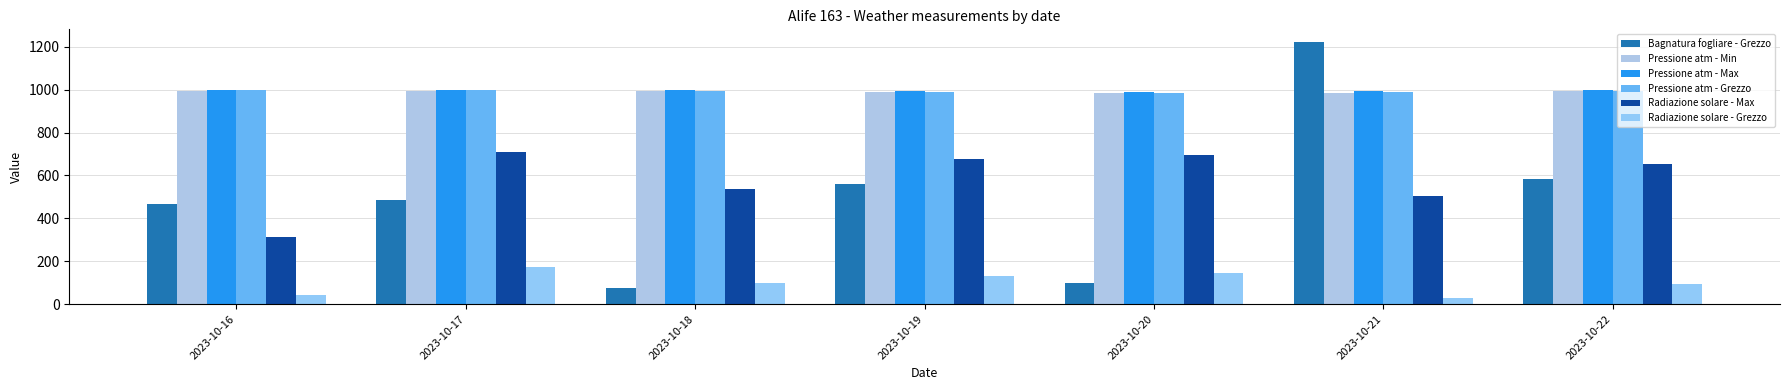

Reading right to left, transcribe all the data shown in this chart.

Bagnatura fogliare - Grezzo: 583.1	1220.3	100.1	558.3	77.2	484.5	464.7
Pressione atm - Min: 992.0	985.1	982.2	987.9	993.9	995.0	995.1
Pressione atm - Max: 998.7	991.9	987.7	994.0	997.5	997.7	998.6
Pressione atm - Grezzo: 995.8	988.4	984.2	990.6	996.1	996.6	997.1
Radiazione solare - Max: 652.7	503.0	693.4	674.7	536.3	707.8	314.9
Radiazione solare - Grezzo: 95.0	28.4	147.1	132.6	98.5	173.2	42.0